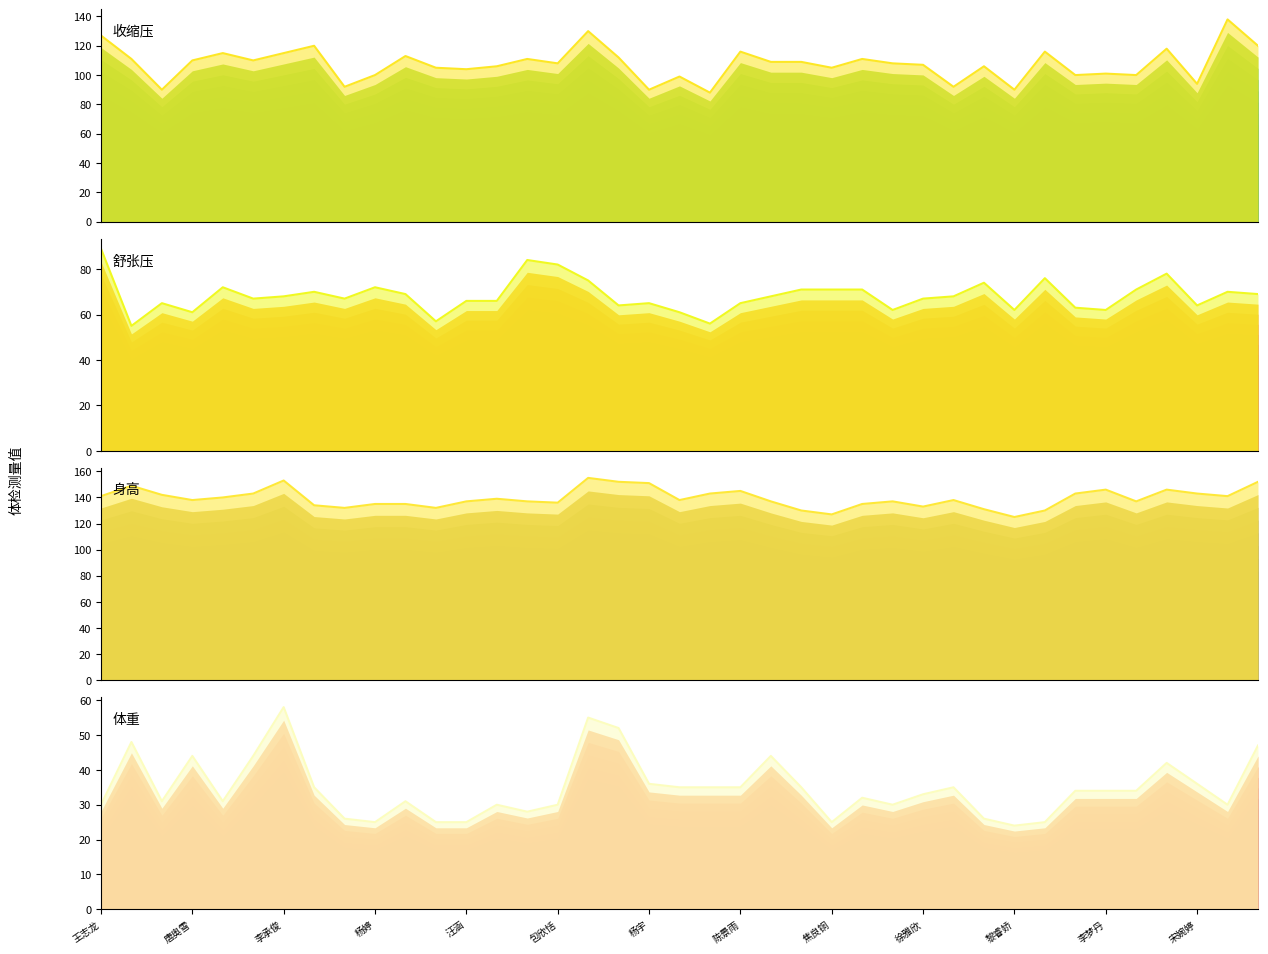

At 13, list the series in order from smallest to largest.

体重 (线), 舒张压 (线), 收缩压 (线), 身高 (线)